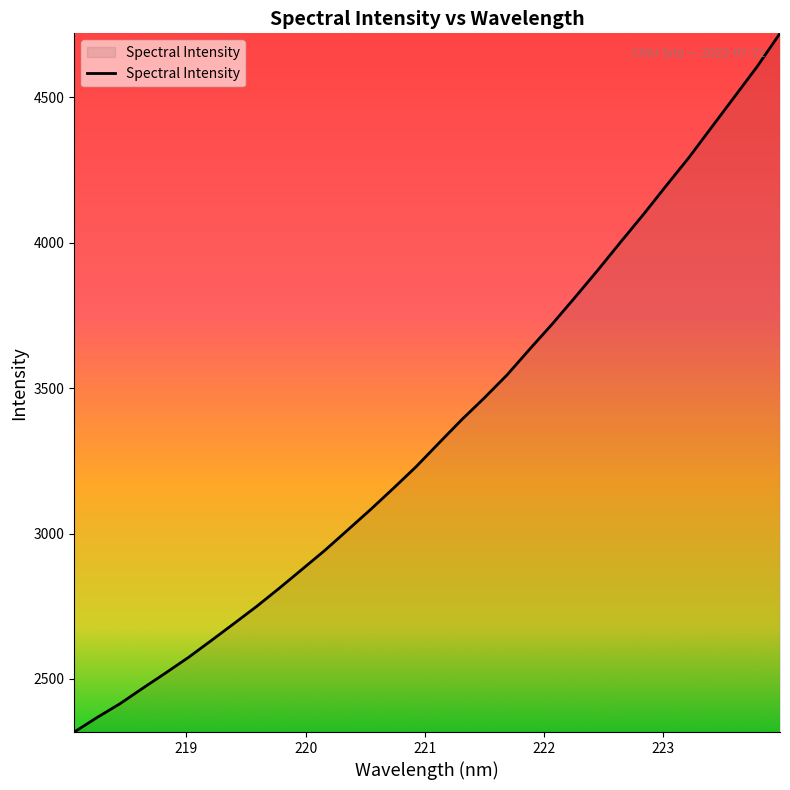

How many lines are shown in the chart?

1